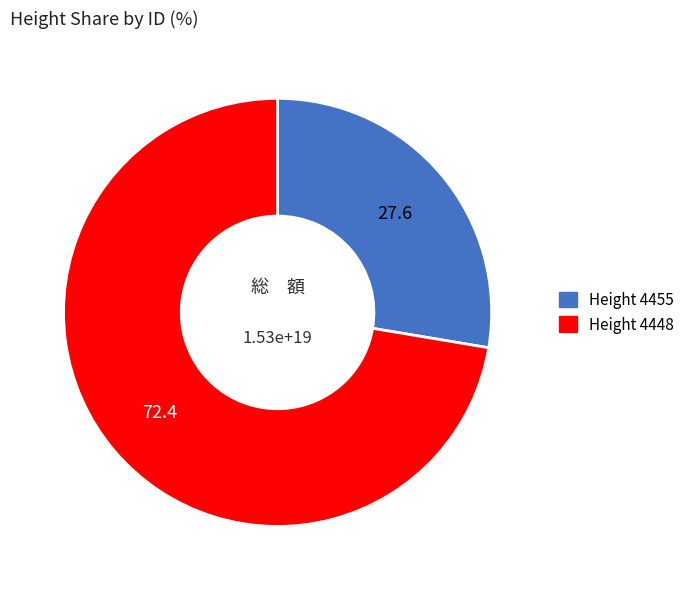

Is there any slice that represents more than half of the pie?

Yes